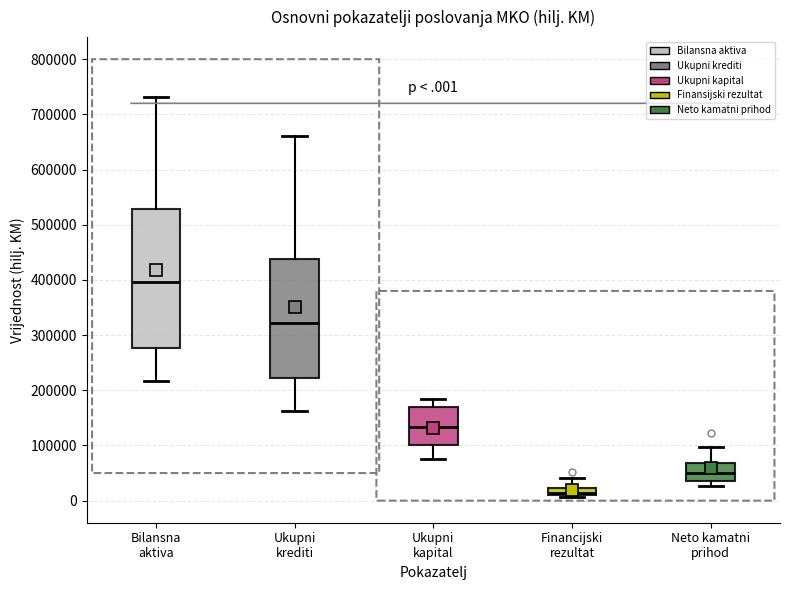

Which box's median line is the lowest?

Financijski rezultat